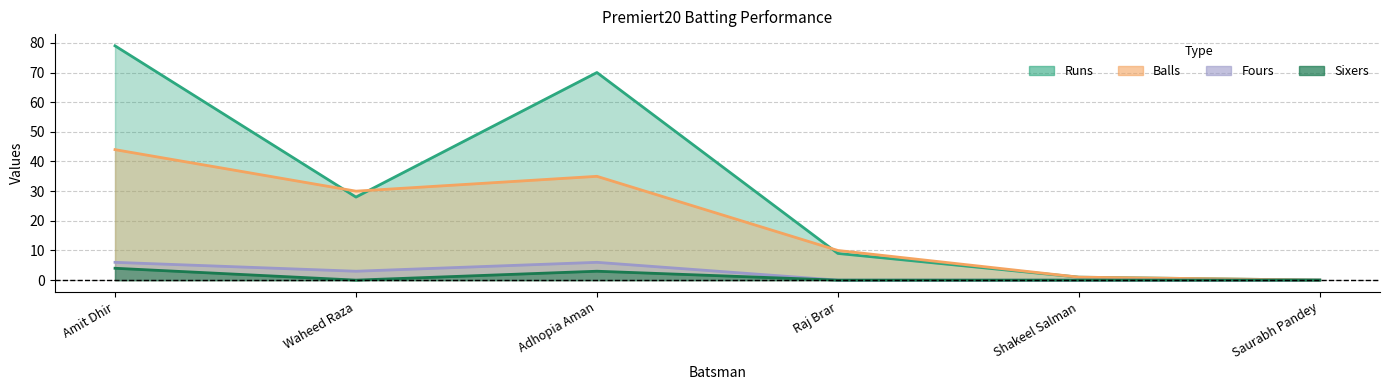

What is the value of the Fours point at the 2nd from the left?

3